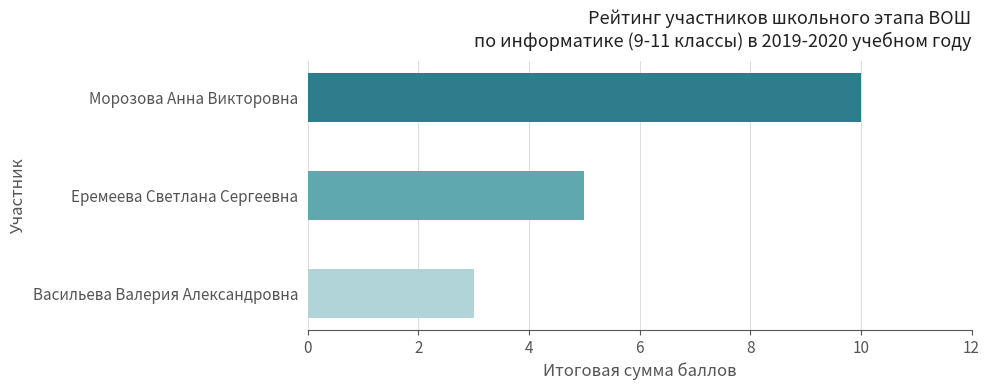

How many data points are less than 5?

1